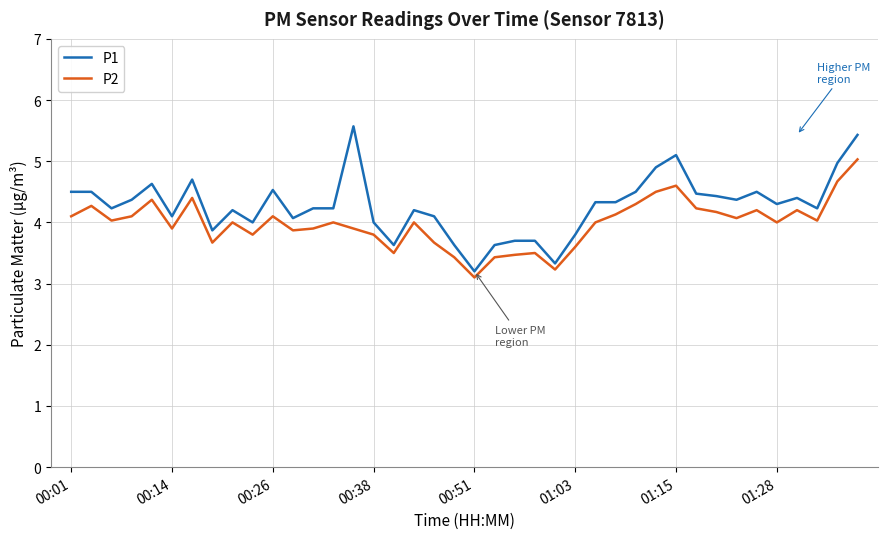

What is the minimum value for P2?

3.1